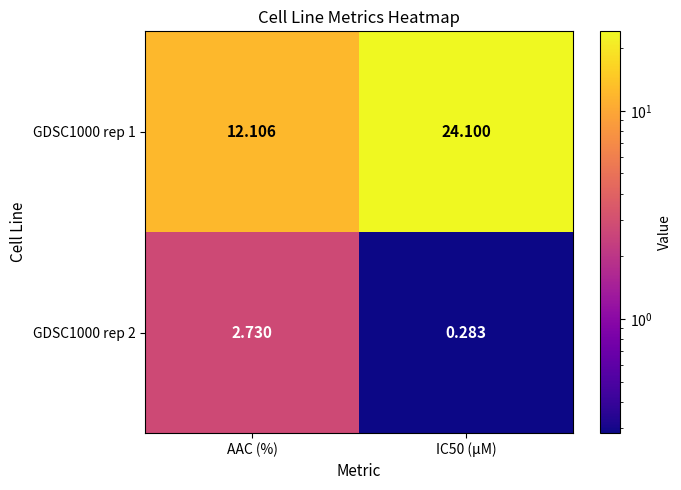

Which category has the lowest value in the GDSC1000 rep 1 series?

AAC (%)